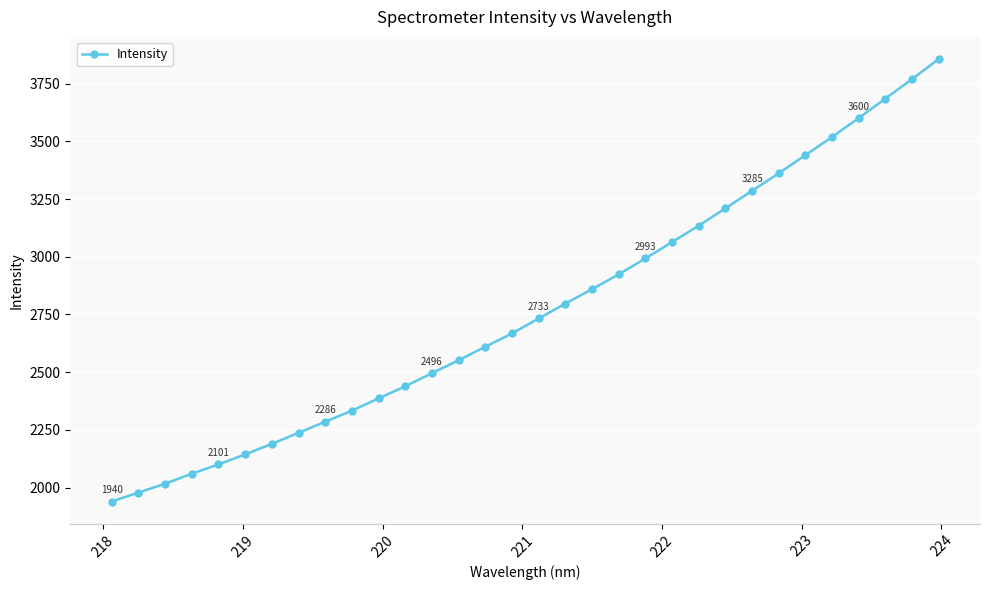

What is the sum of all values?

88669.1